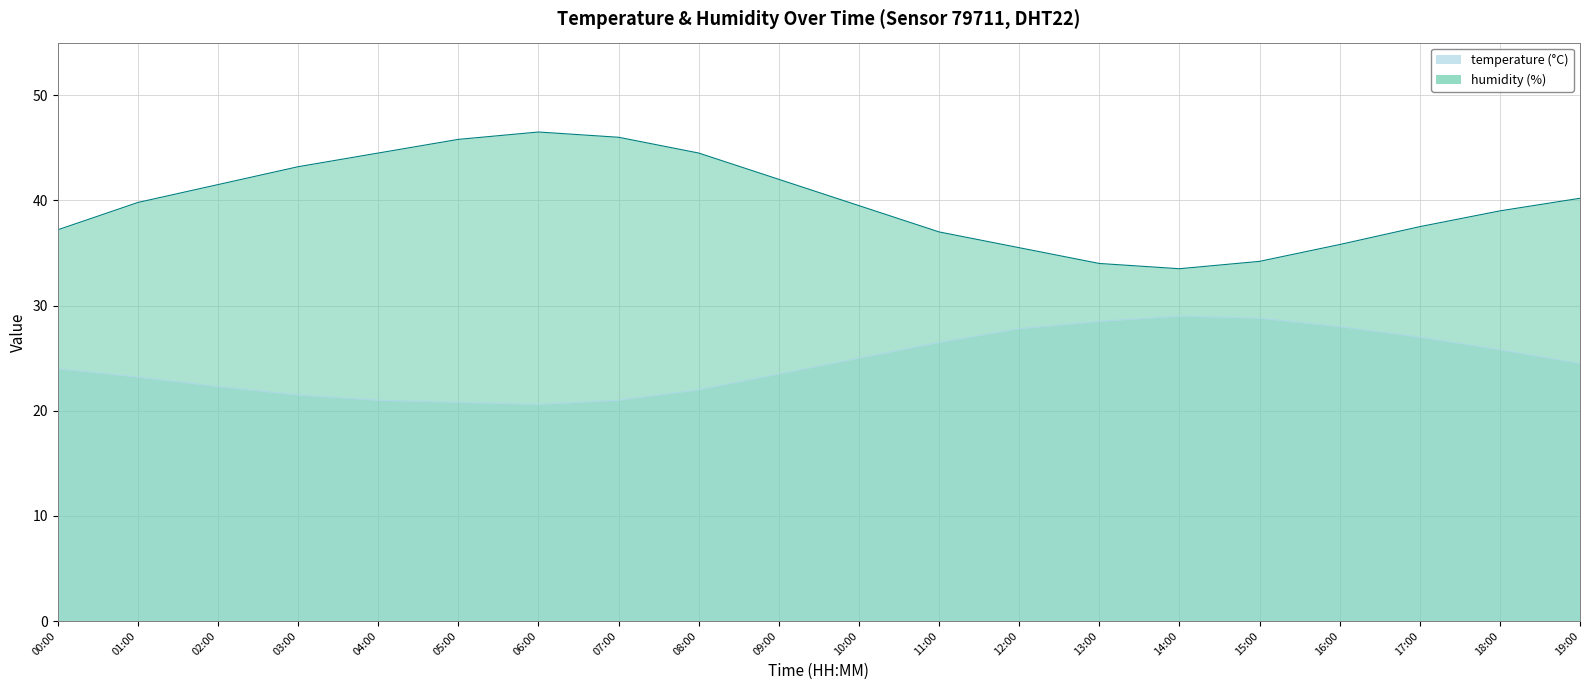

True or false: temperature and humidity intersect in this chart.

False